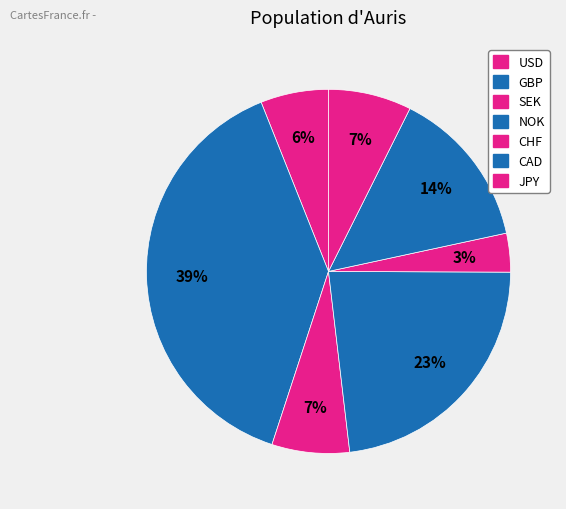

To the nearest percent, what percentage of the pie is JPY?

7%